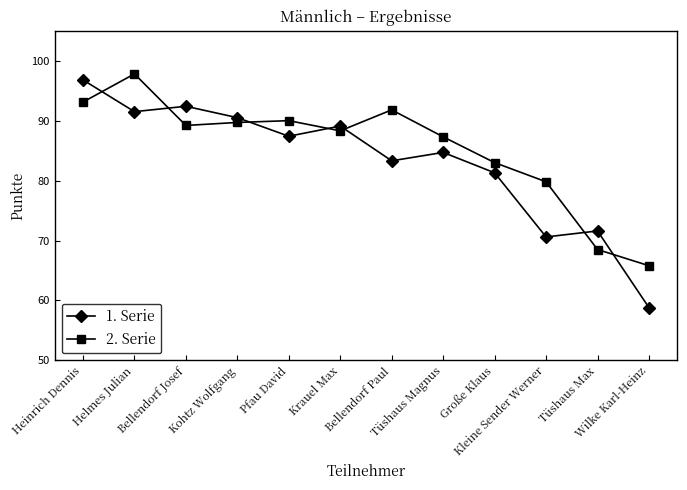

What is the highest value of the 2. Serie series?

97.8